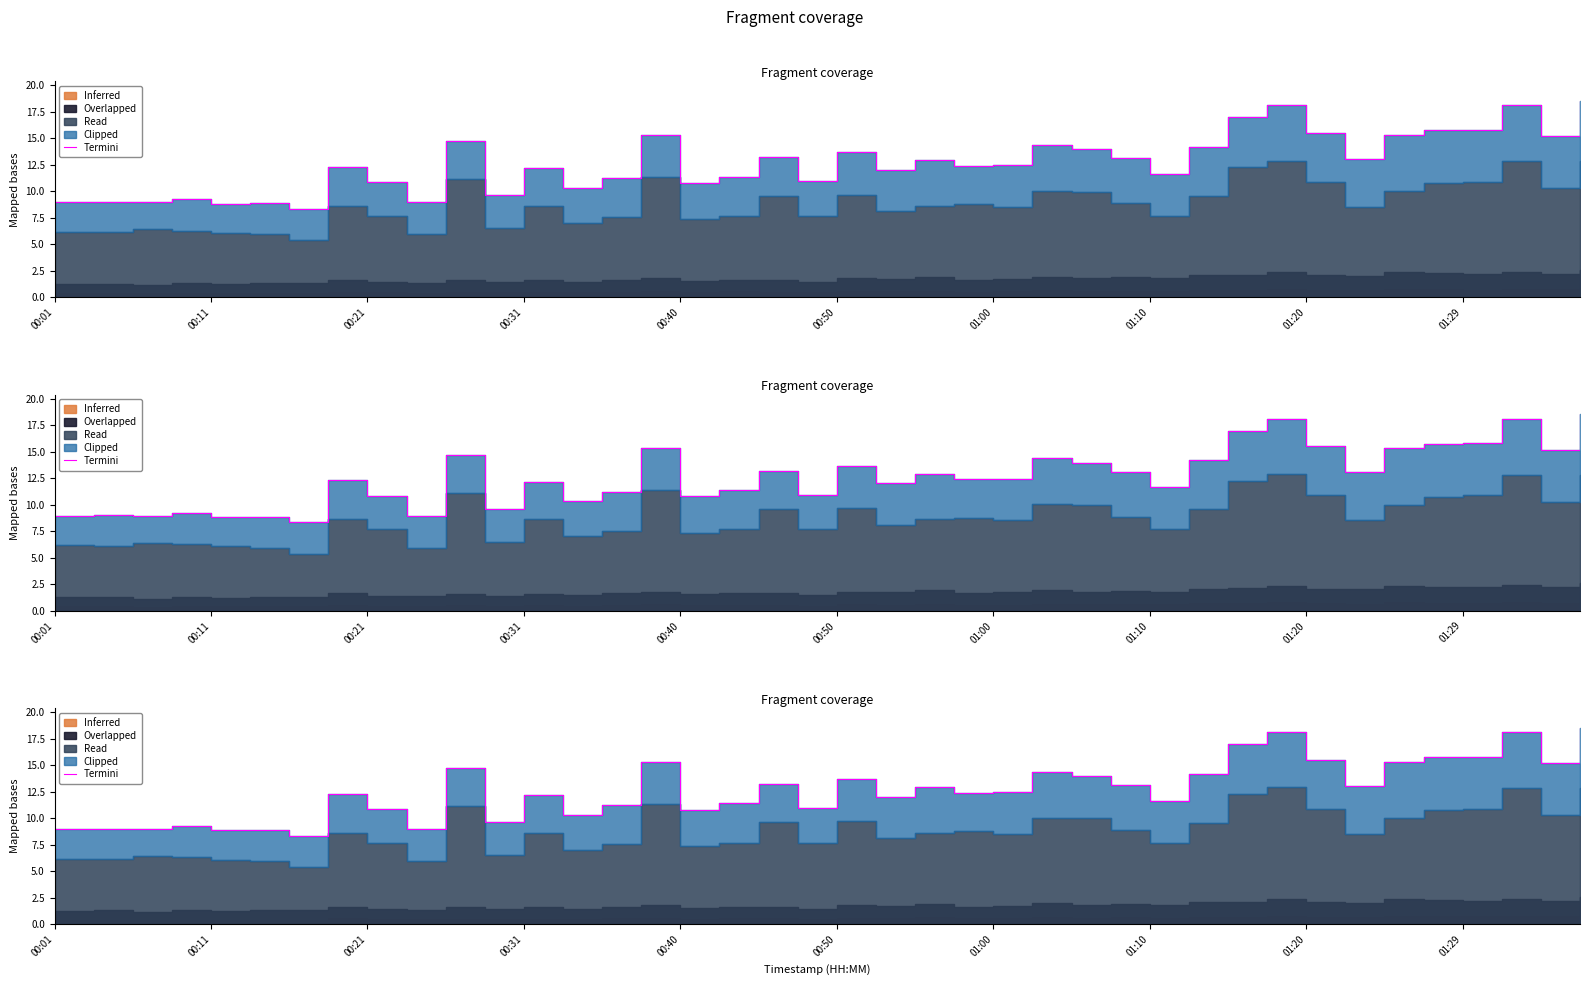

How many interior local valleys (lower than both neighbors) does the data have?

13